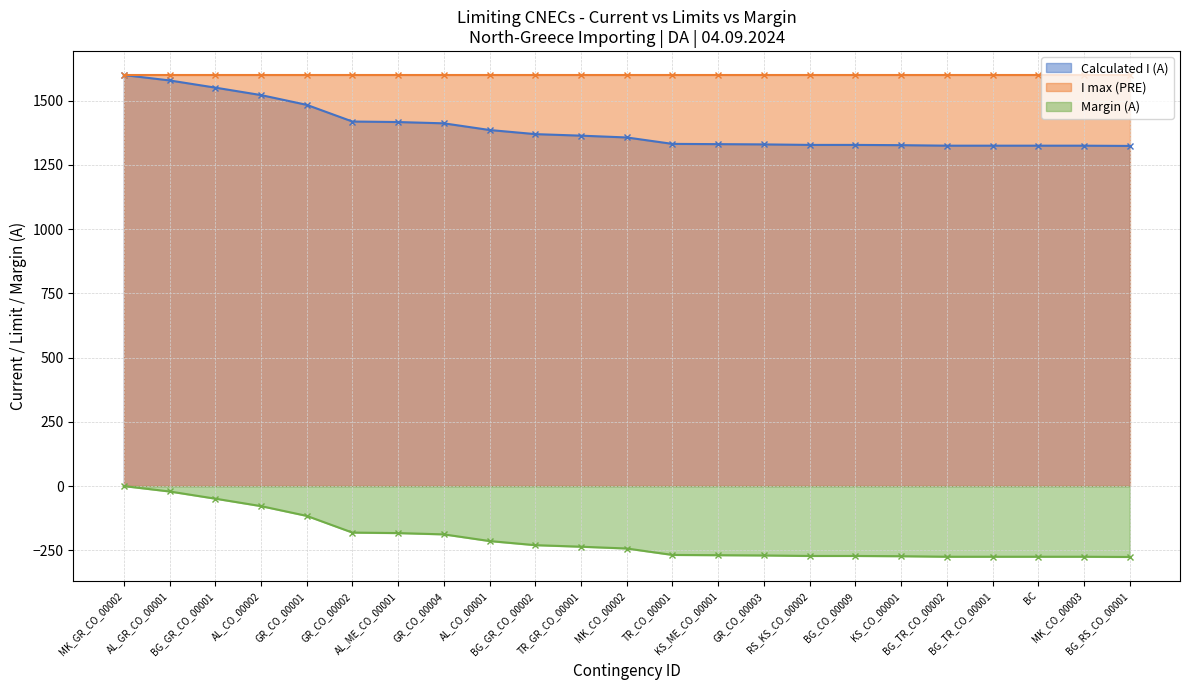

True or false: Margin (A) and Calculated I (A) cross at least once.

False